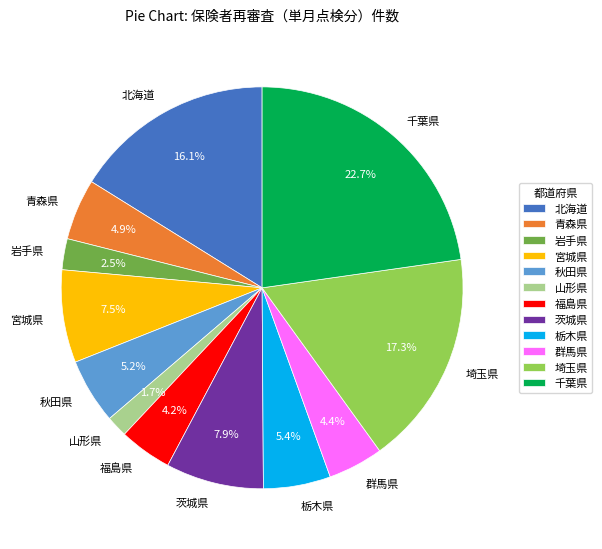

What is the largest slice in the pie chart?

千葉県